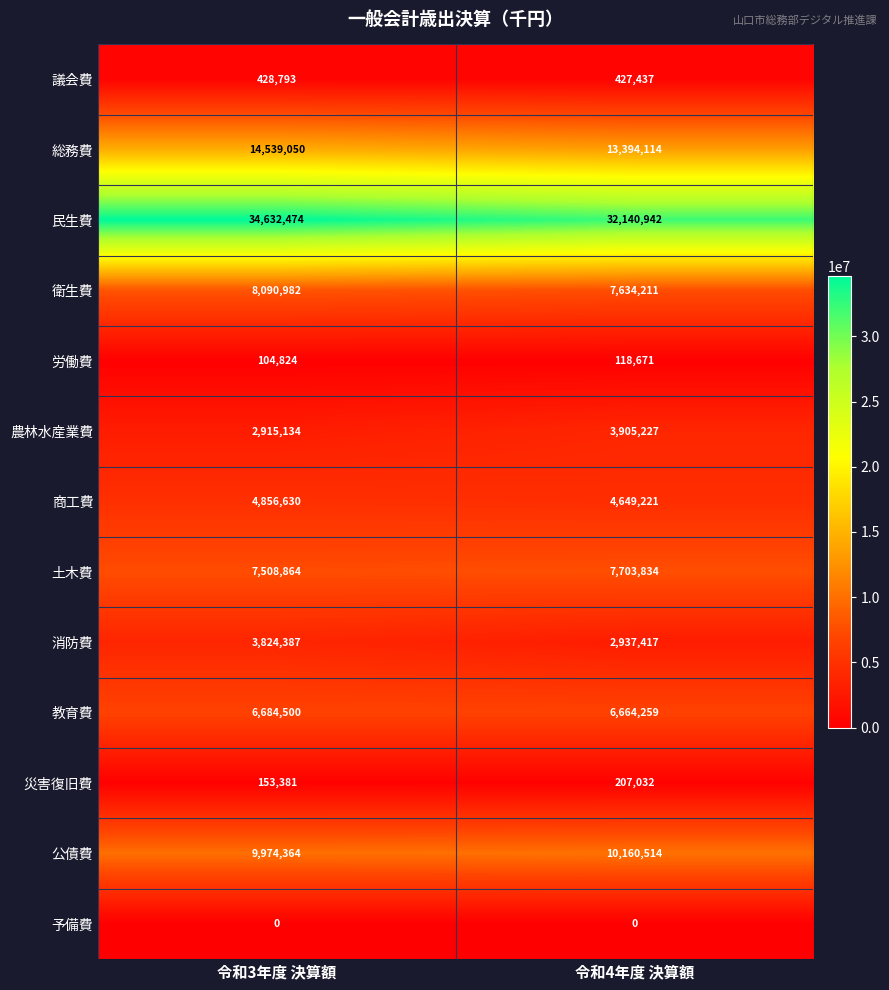

What is the maximum value shown in the chart?

34632474